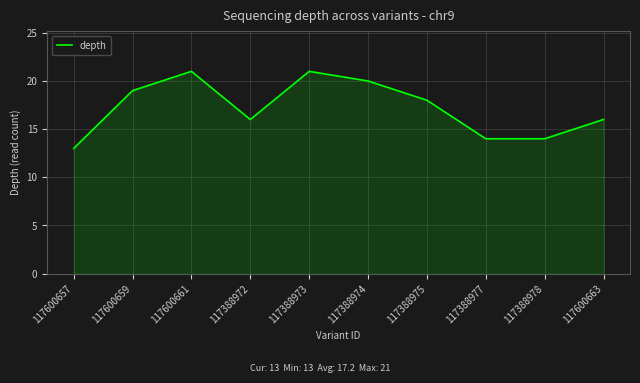

What is the greatest value displayed?

21